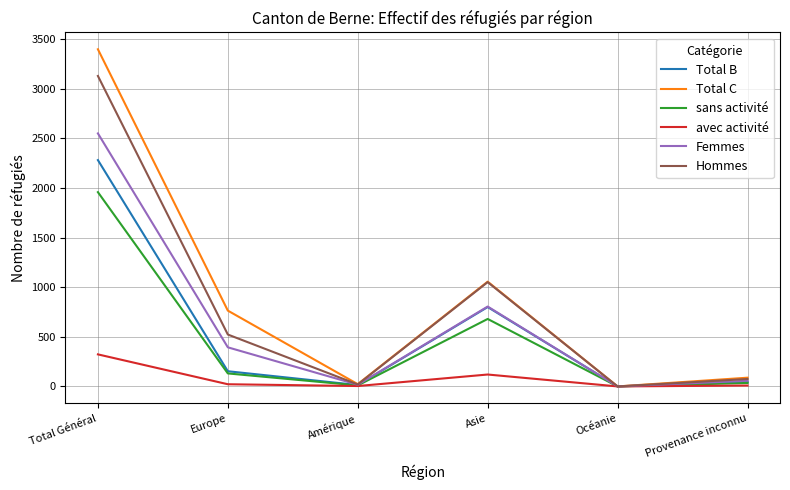

At how many categories does at least one series exceed 1101?

1